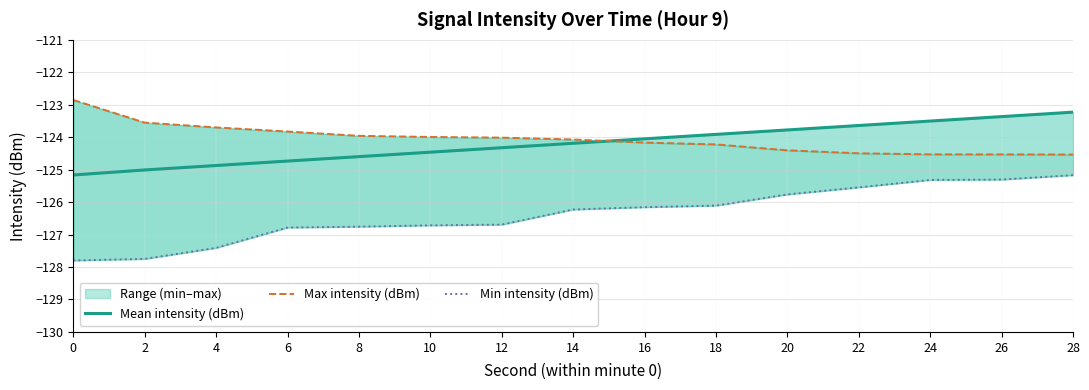

Which series has the largest total across all categories?

Max intensity (dBm)